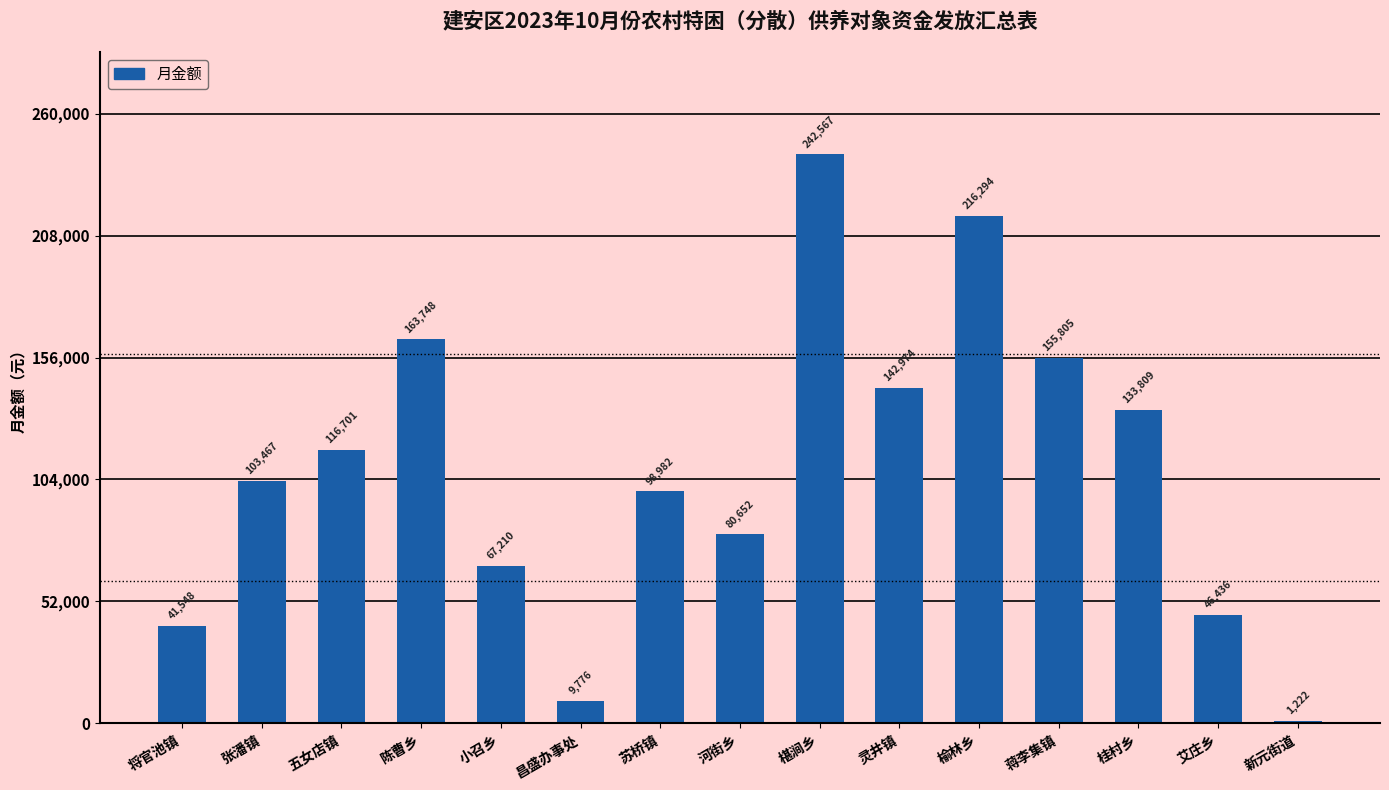

Are the bars horizontal?

No